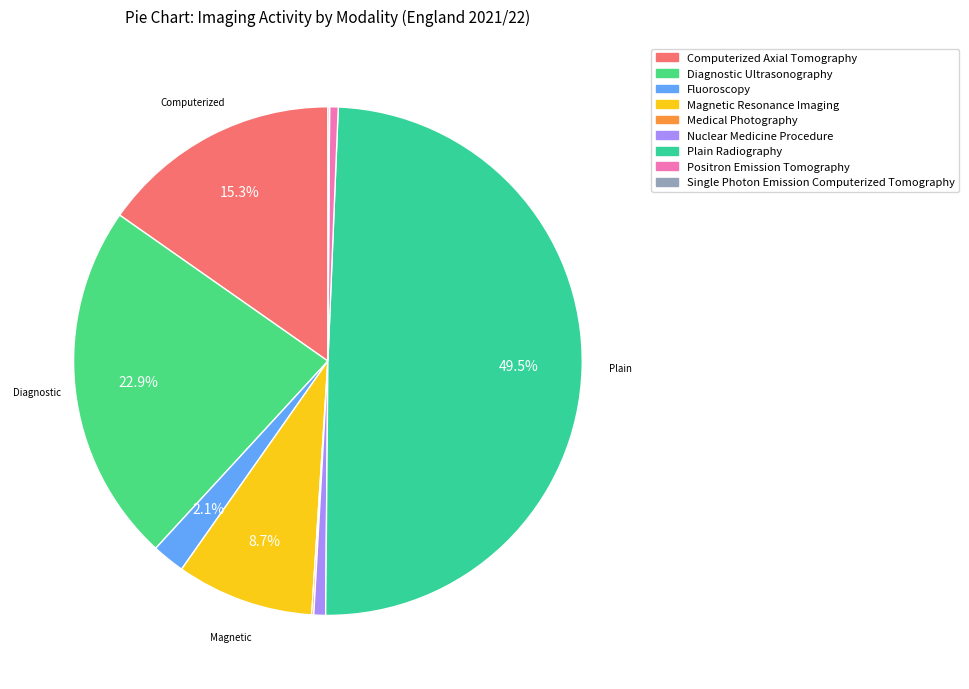

To the nearest percent, what is the difference between the Computerized Axial Tomography and Positron Emission Tomography slice percentages?

15%